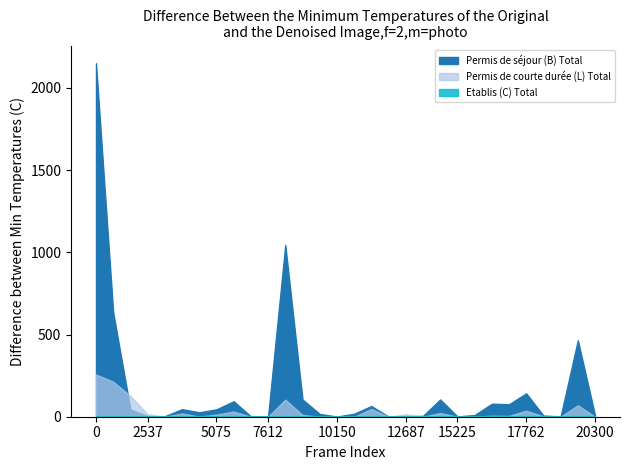

True or false: Etablis (C) Total and Permis de séjour (B) Total cross at least once.

False